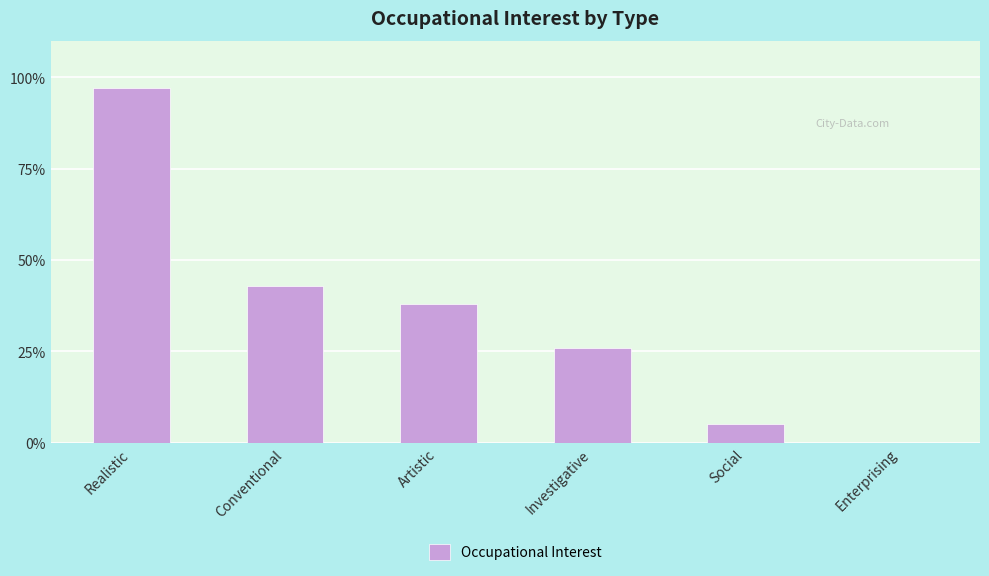

At which category does the chart reach its peak across all series?

Realistic